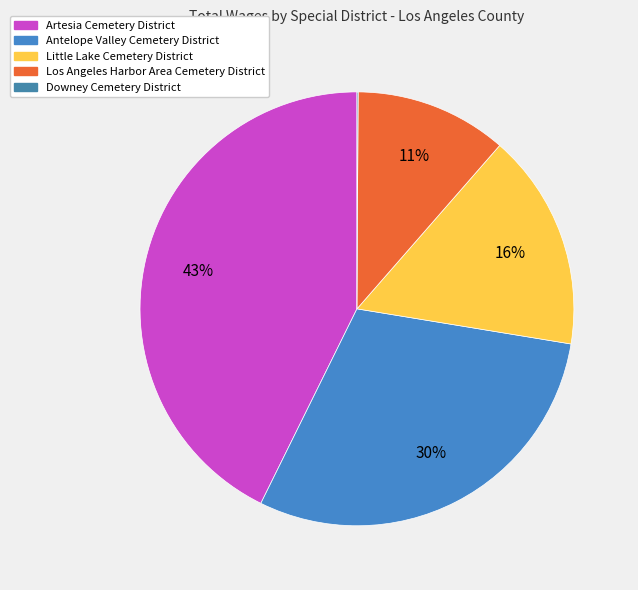

Count the number of slices in the pie.

5